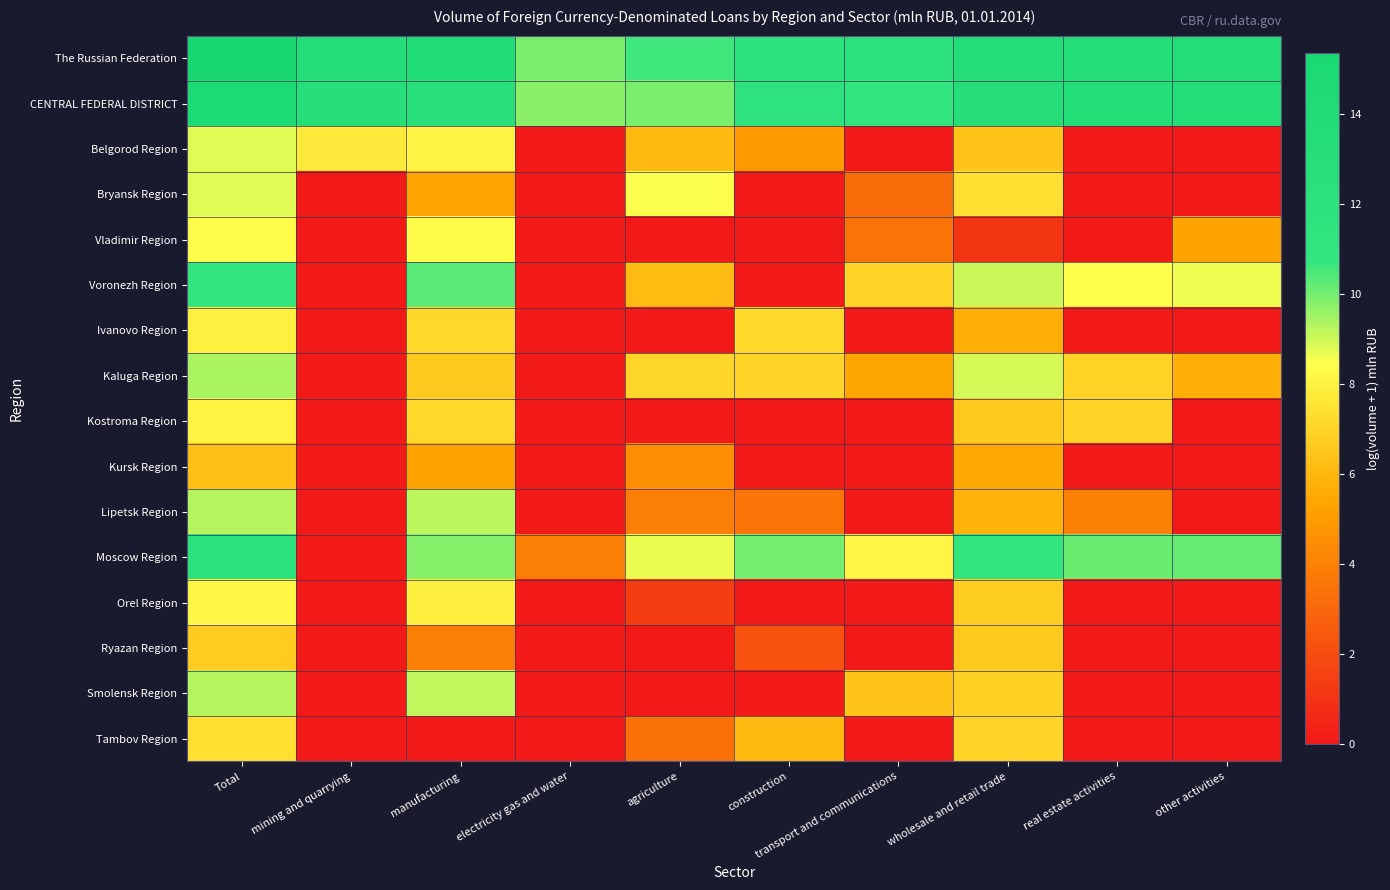

What is the total value across all series at Total?

151.2